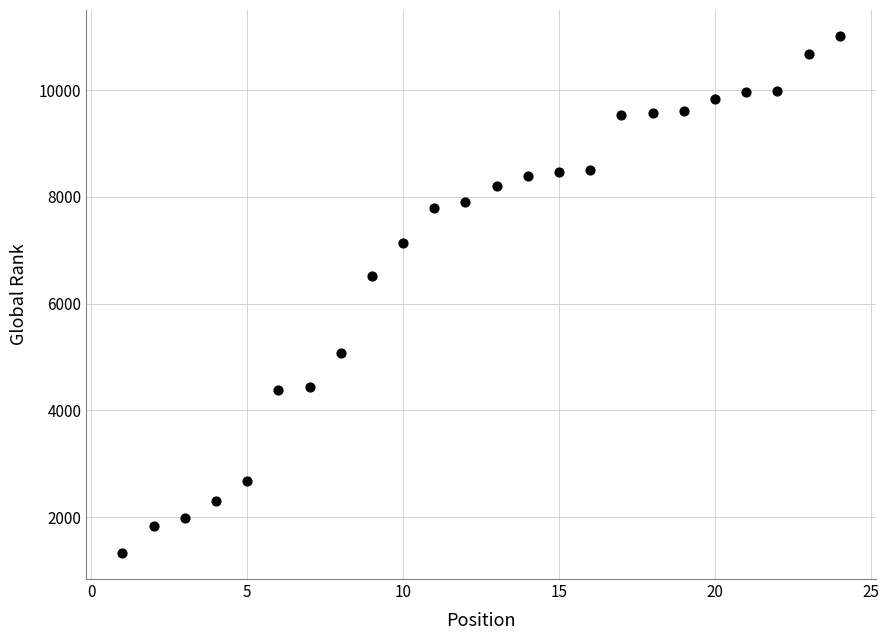

What is the range of Y values (max minus min)?

9692